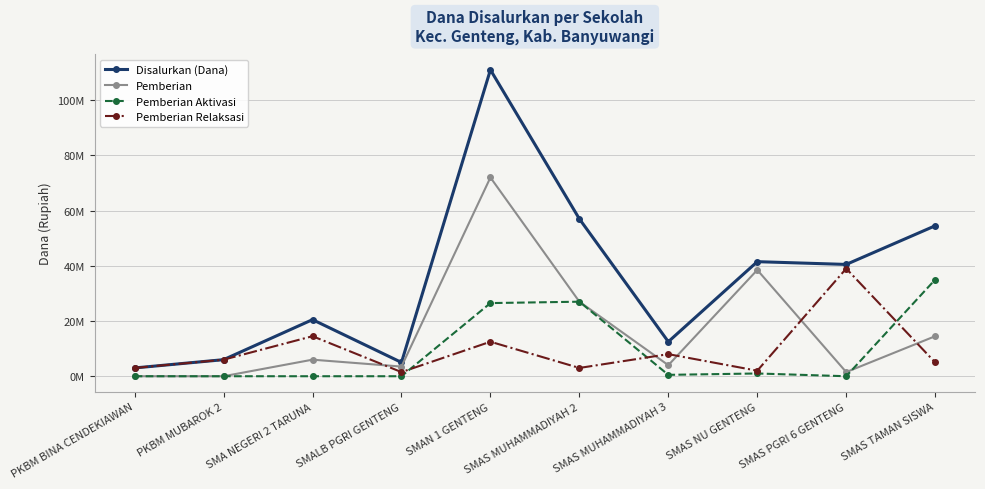

What are all the series names shown in the legend?

Disalurkan (Dana), Pemberian, Pemberian Aktivasi, Pemberian Relaksasi